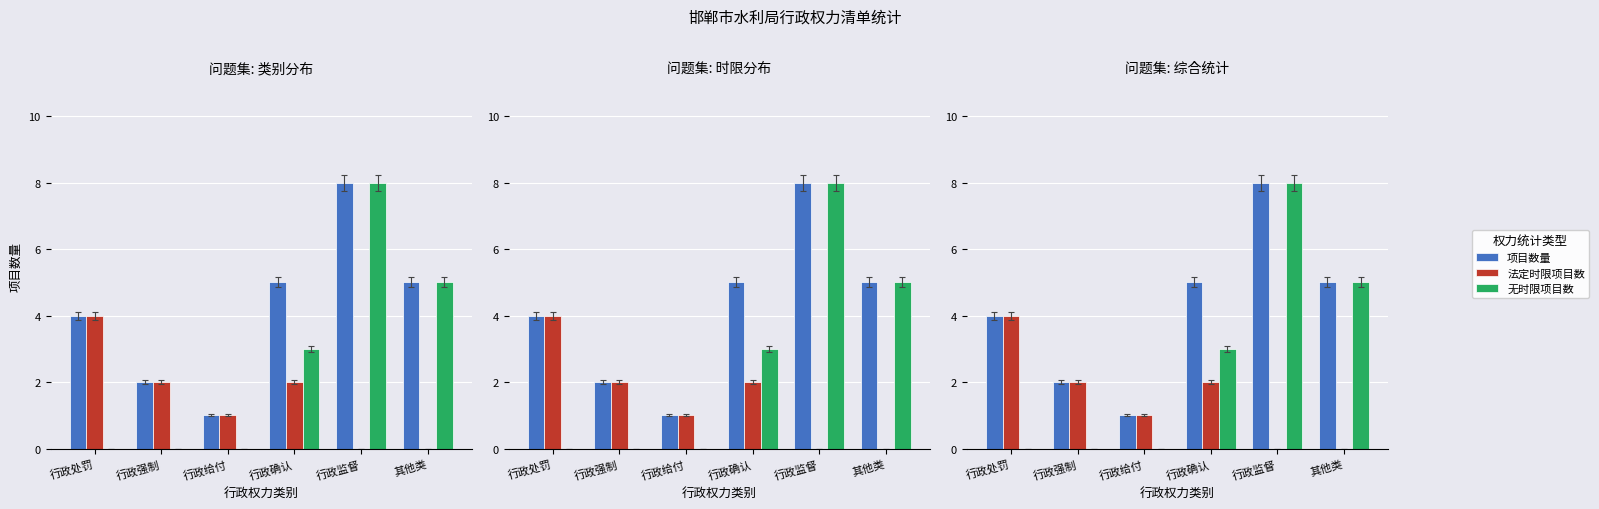

Which series has the largest total across all categories?

项目数量